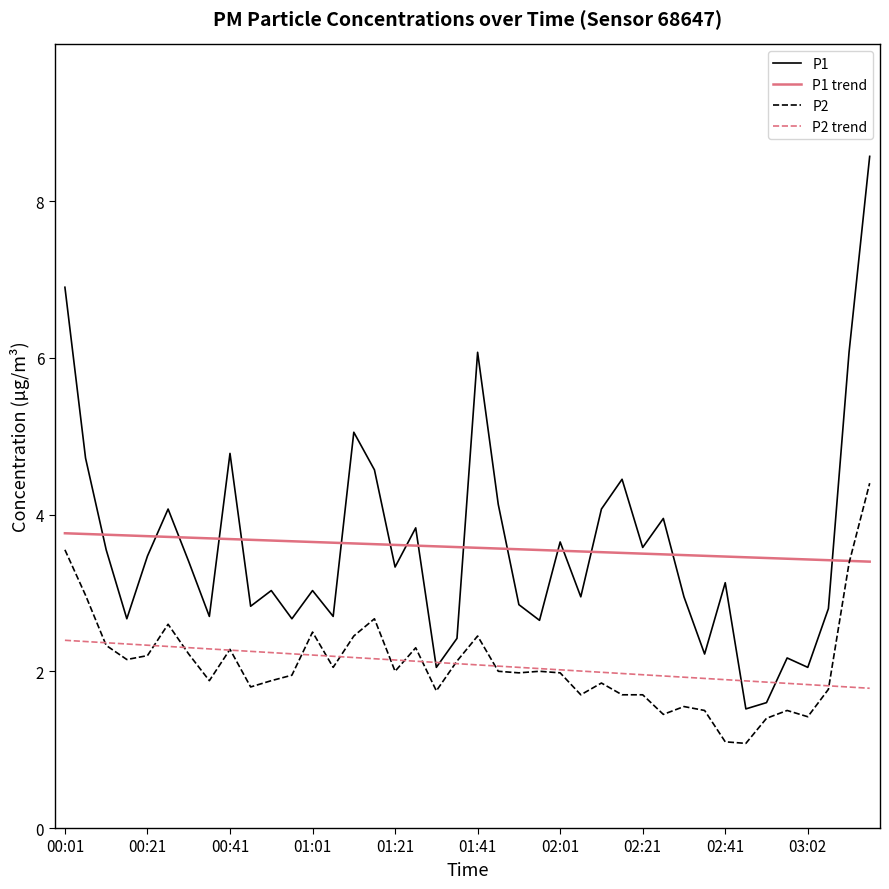

List the series in order of their peak value, highest first.

P1, P2, P1 trend, P2 trend